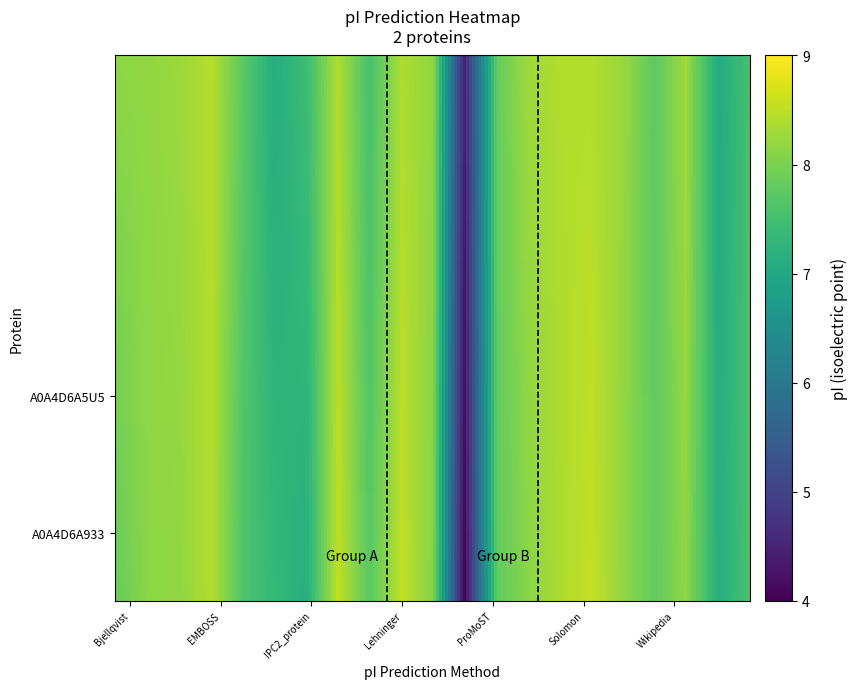

What is the maximum value shown in the chart?

8.6